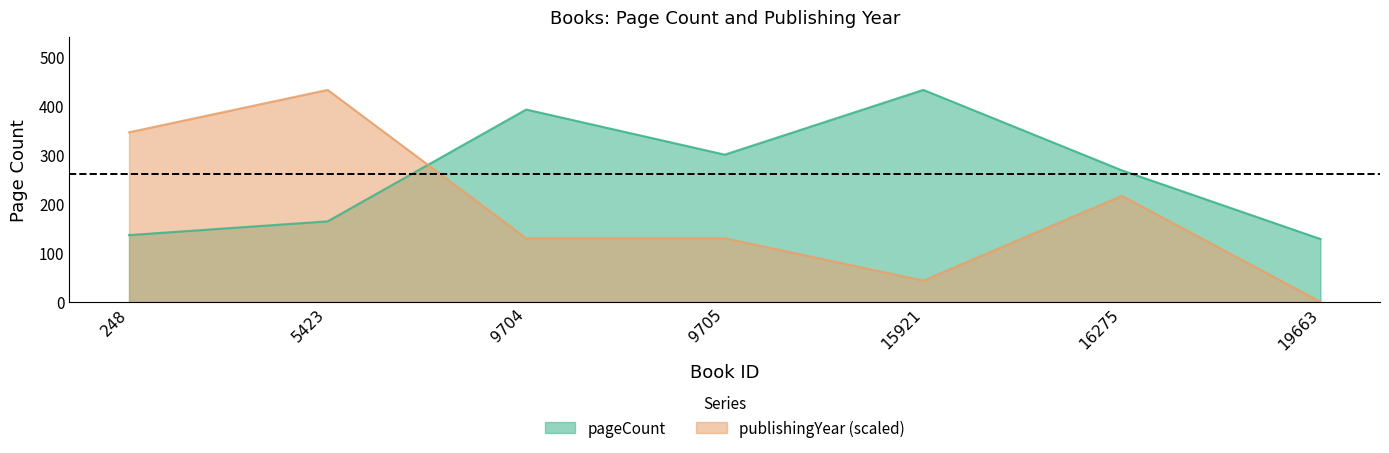

How many interior local peaks does the publishingYear series have?

2